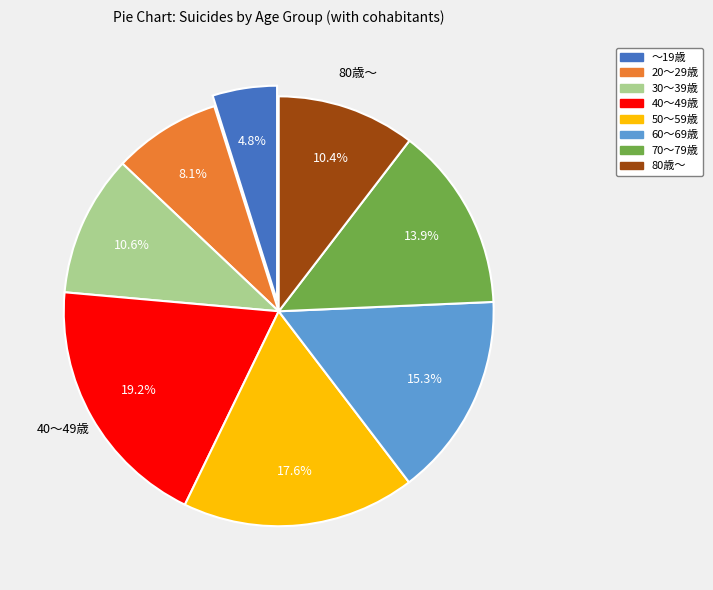

Approximately how many times larger is the value at ～19歳 compared to 70～79歳?

0.3